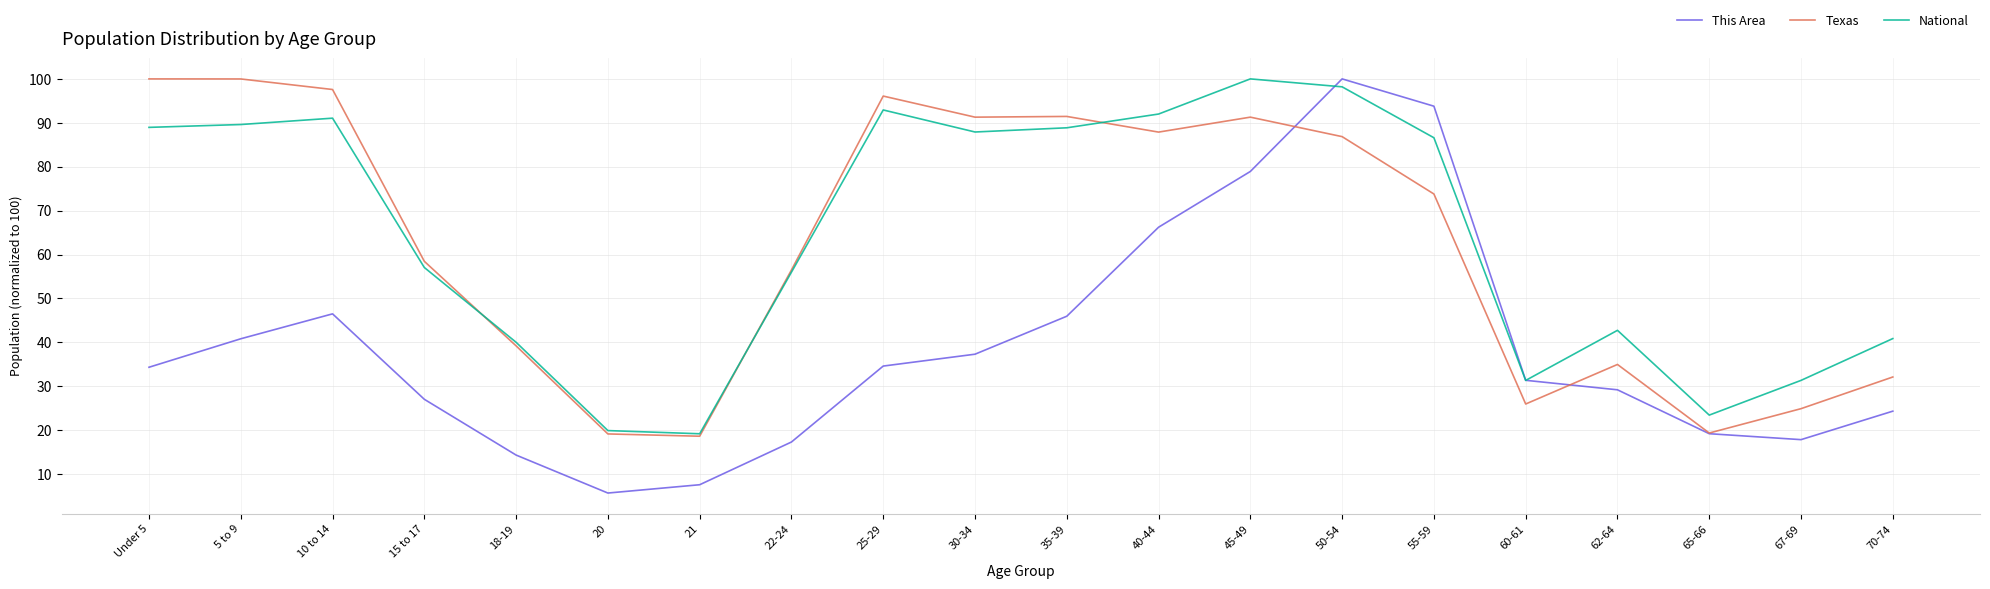

Which series has the largest range (max minus min)?

This Area